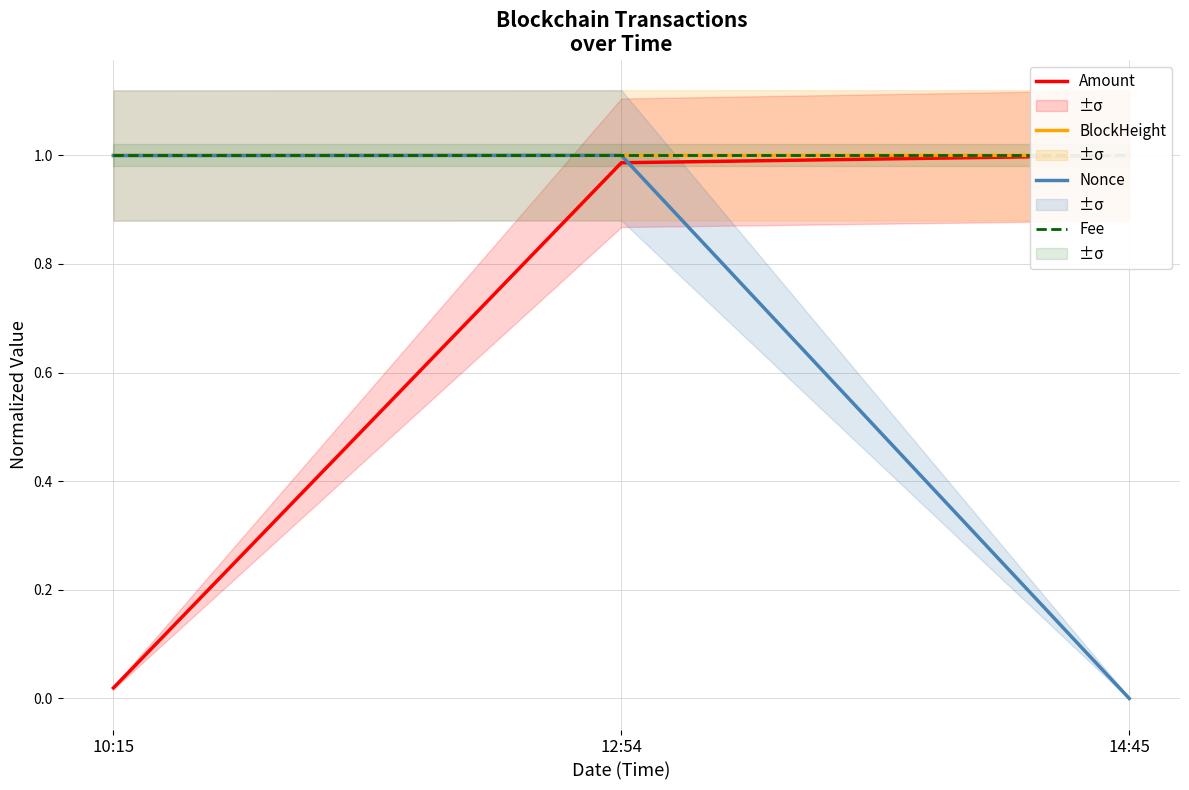

Which has a higher value, 12:54 or 14:45?

14:45